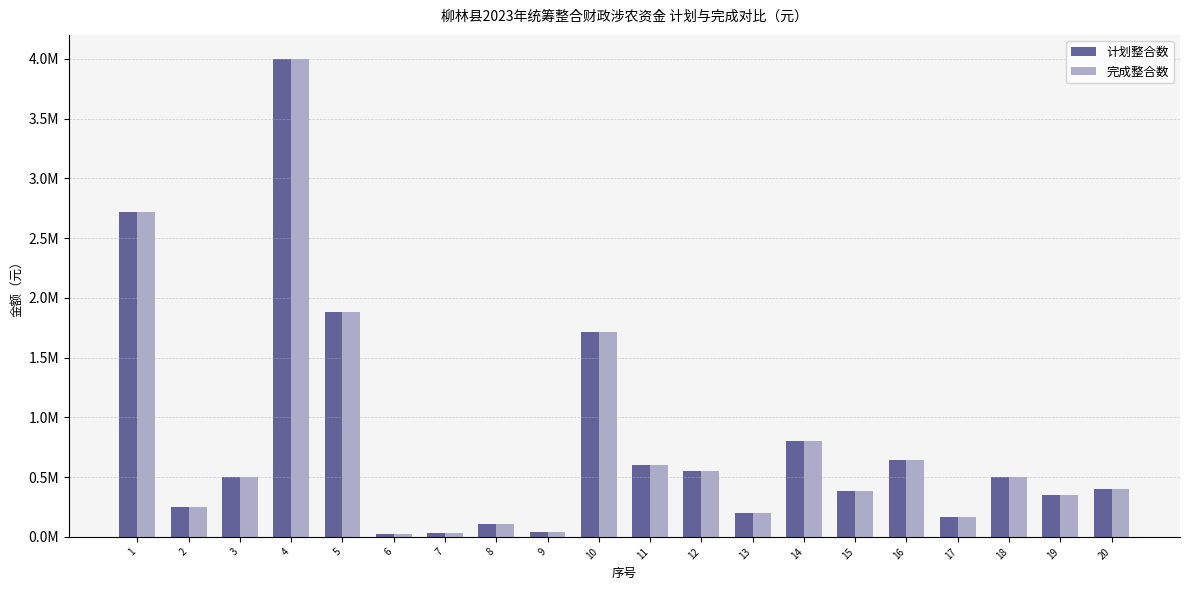

What are all the series names shown in the legend?

计划整合数, 完成整合数